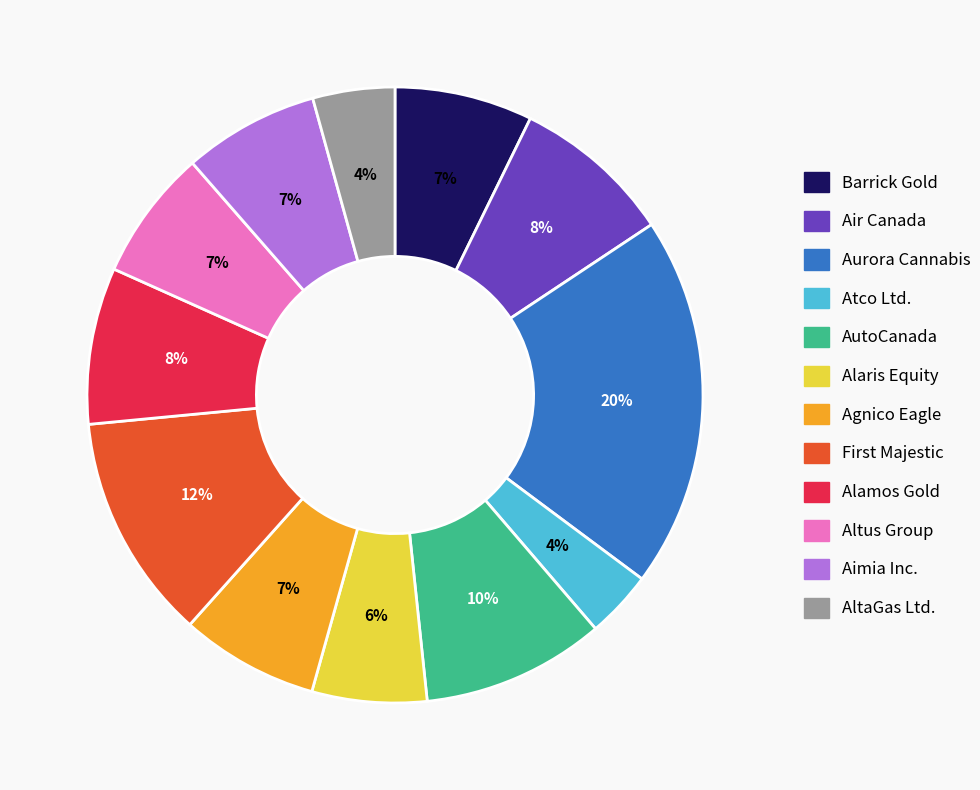

Which category has the biggest portion of the pie?

Aurora Cannabis